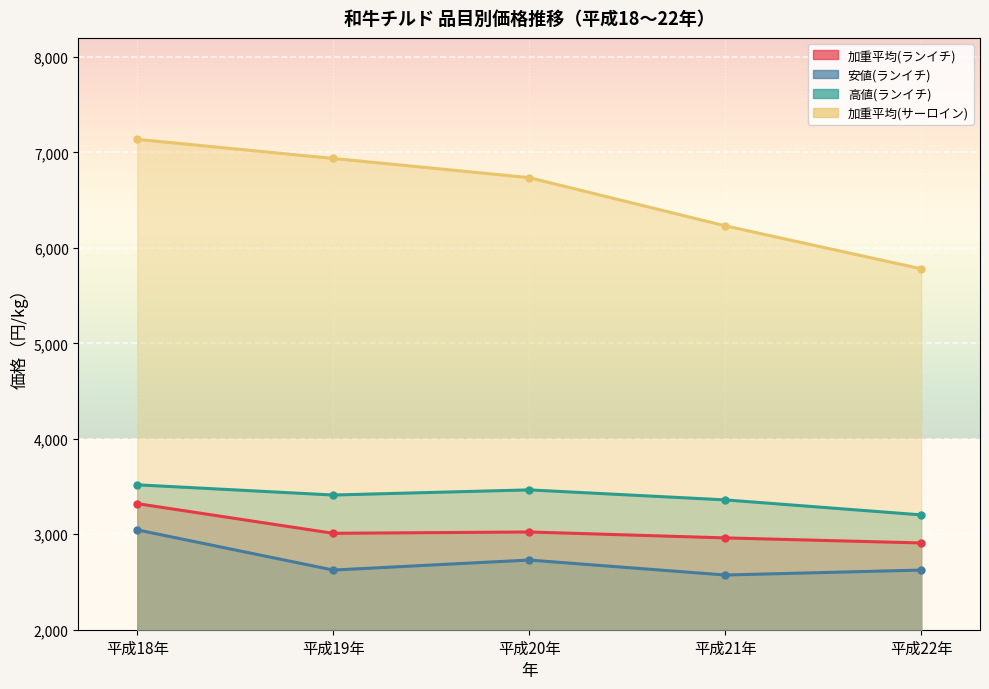

In 高値(ランイチ), how many points are lower than both neighbors (excluding endpoints)?

1